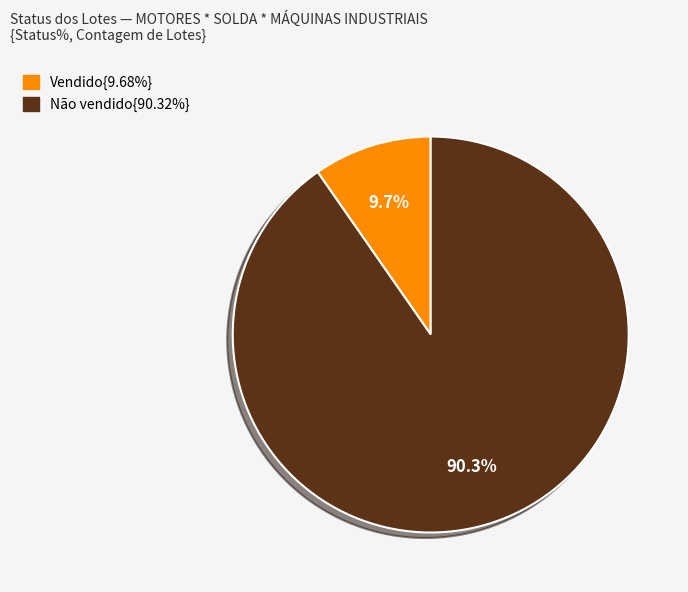

Is there any slice that represents more than half of the pie?

Yes